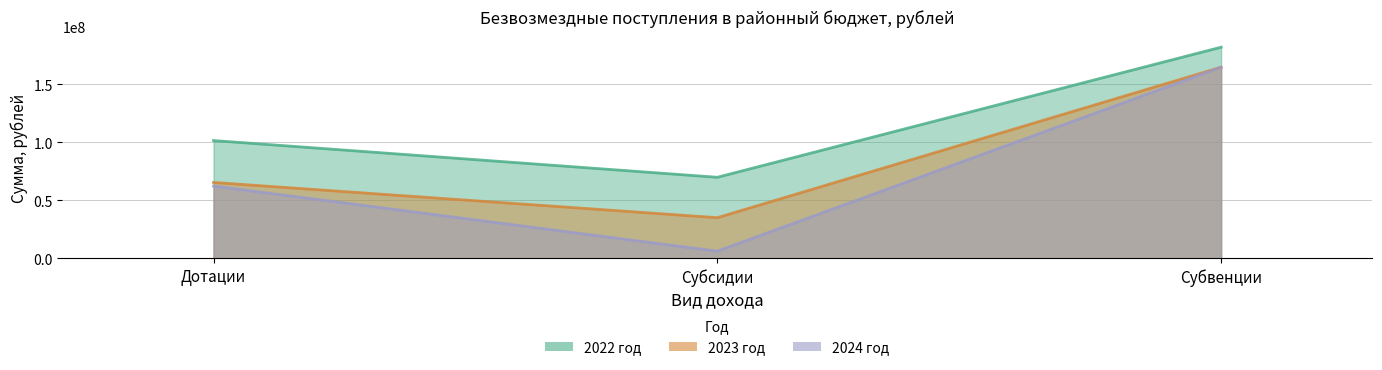

True or false: 2022 год has a value of 158830279.3 at Дотации.

False